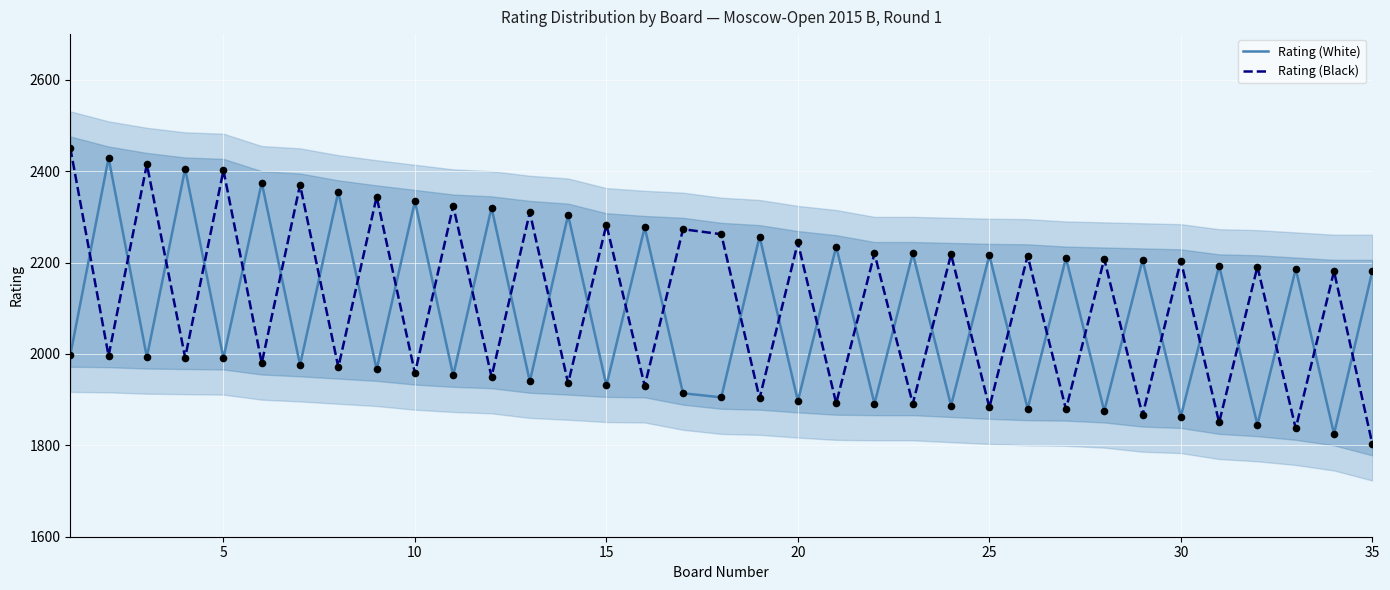

Is it true that Rating (Black) equals 2204 at 30?

True